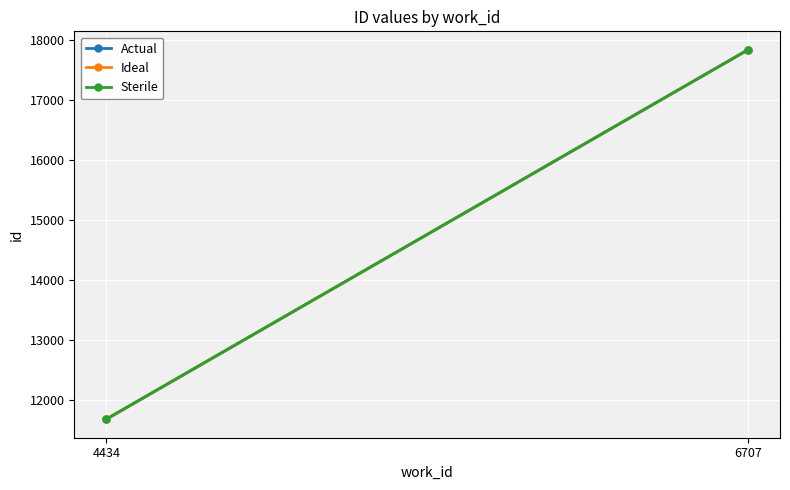

Count the Actual values in the range 11680 to 17832.

2